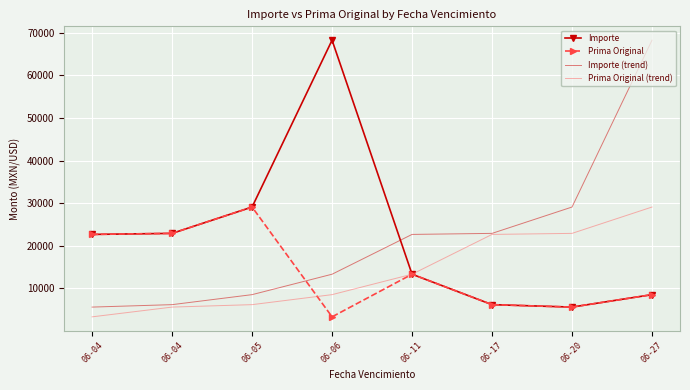

What value does the Prima Original series have at 06-27?

8521.6